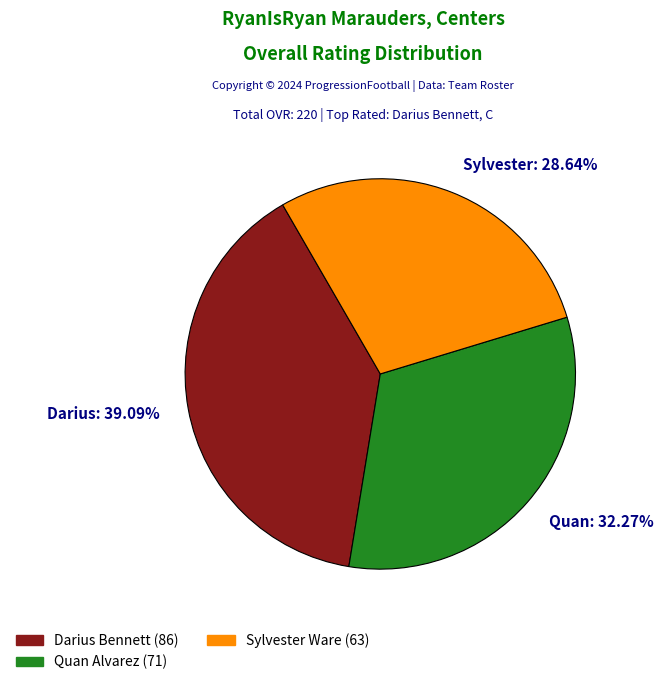

What is the ratio of the value at Quan to the value at Sylvester?

1.1